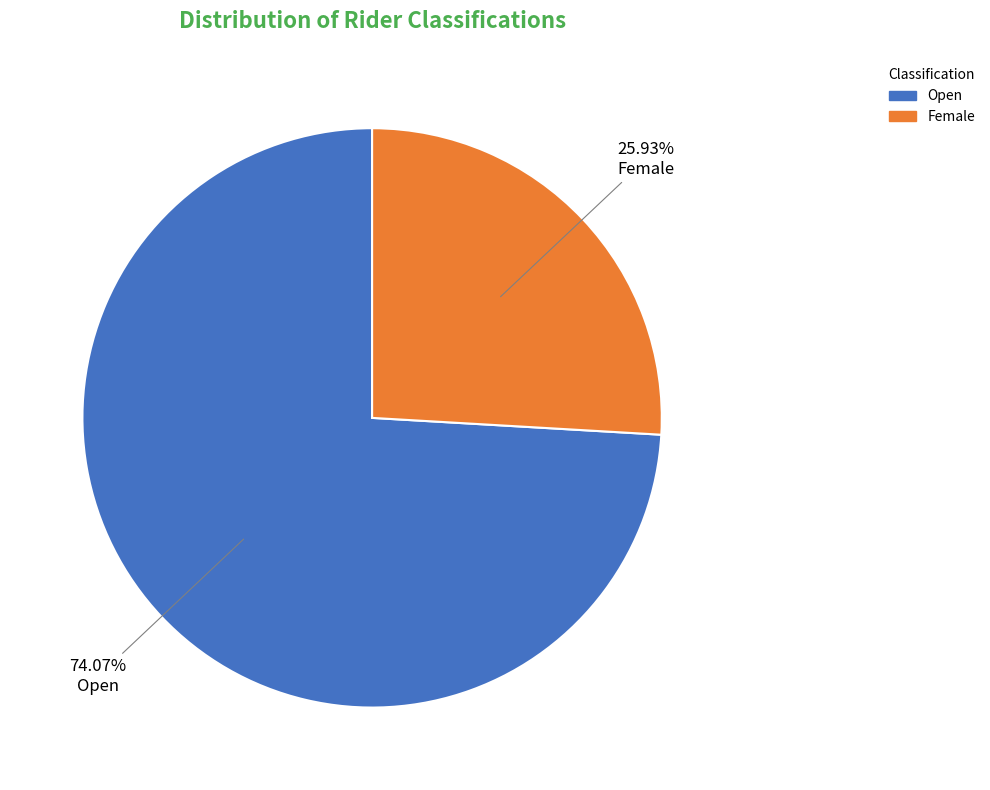

True or false: Open accounts for 84% of the total.

False